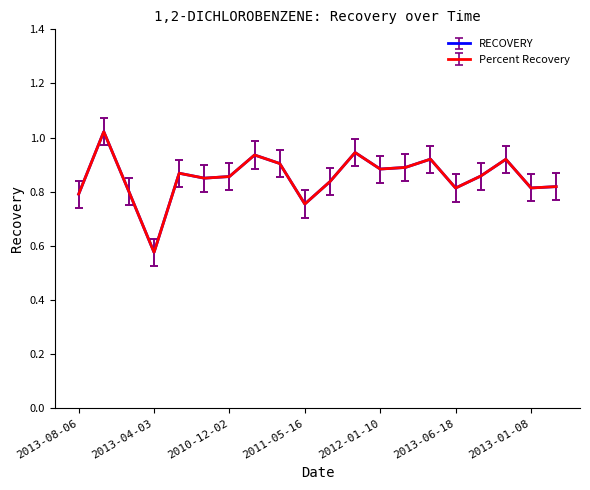

What is the maximum value for Percent Recovery?

1.0